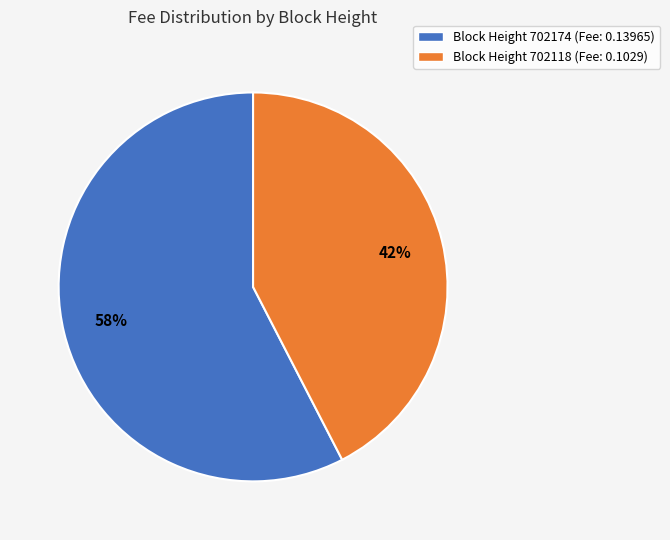

To the nearest percent, what is the average slice percentage?

50%